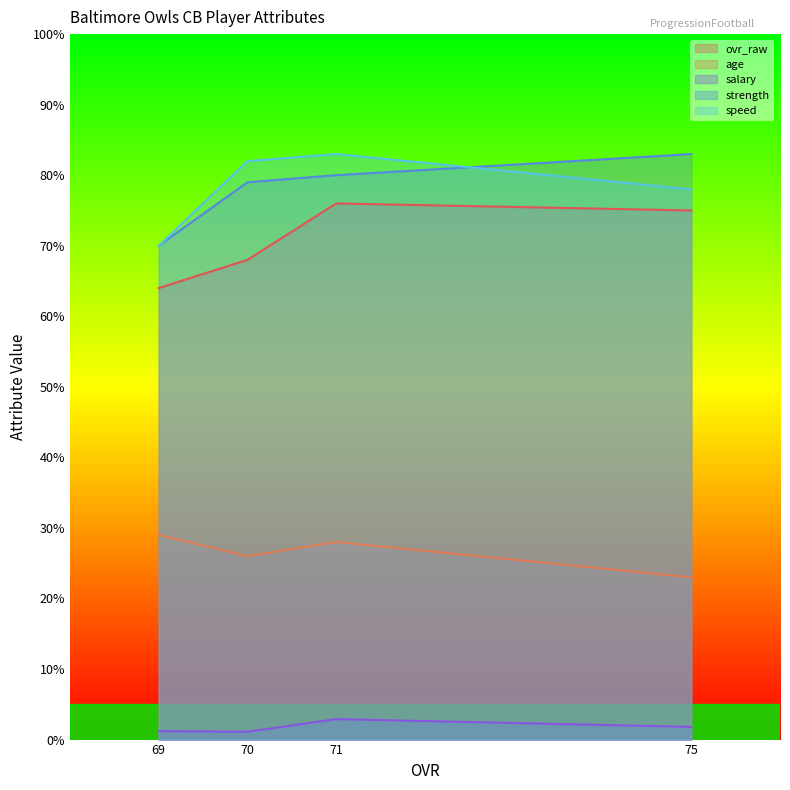

True or false: ovr_raw and age intersect in this chart.

False